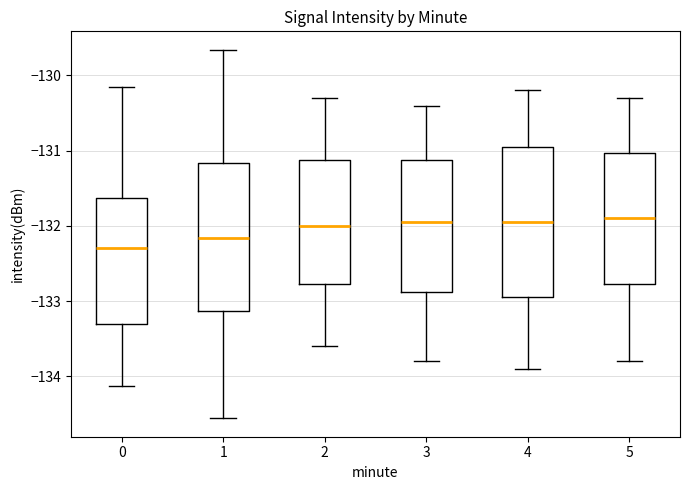

Where is the upper edge of the box at x = 4 on the y-axis? The values are not printed on the chart, so give them approximately, as read against the axis.

-130.9